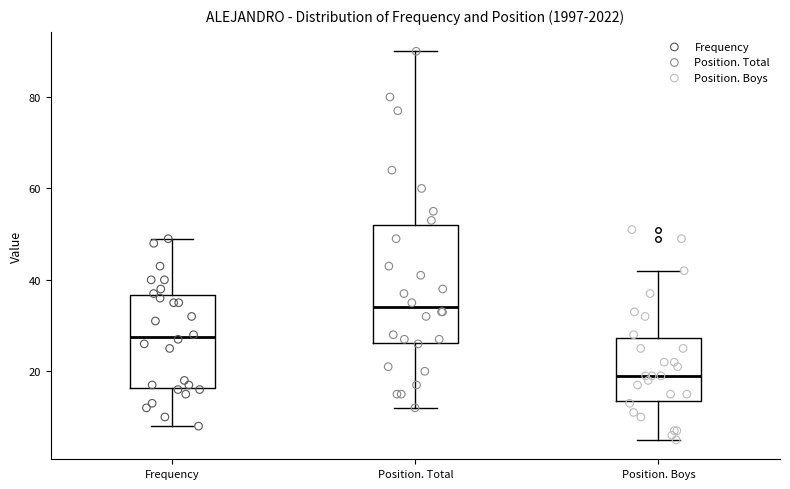

Reading left to right, transcribe this box plot: for each box, give where its median line is, the range the box spans, and where its two whiskers end, as read against the y-axis. The values are not printed on the chart, so give them approximately, as read against the axis.

Frequency: median 28, box 16 to 36, whiskers 8 to 50
Position. Total: median 34, box 26 to 52, whiskers 12 to 90
Position. Boys: median 20, box 14 to 28, whiskers 6 to 42